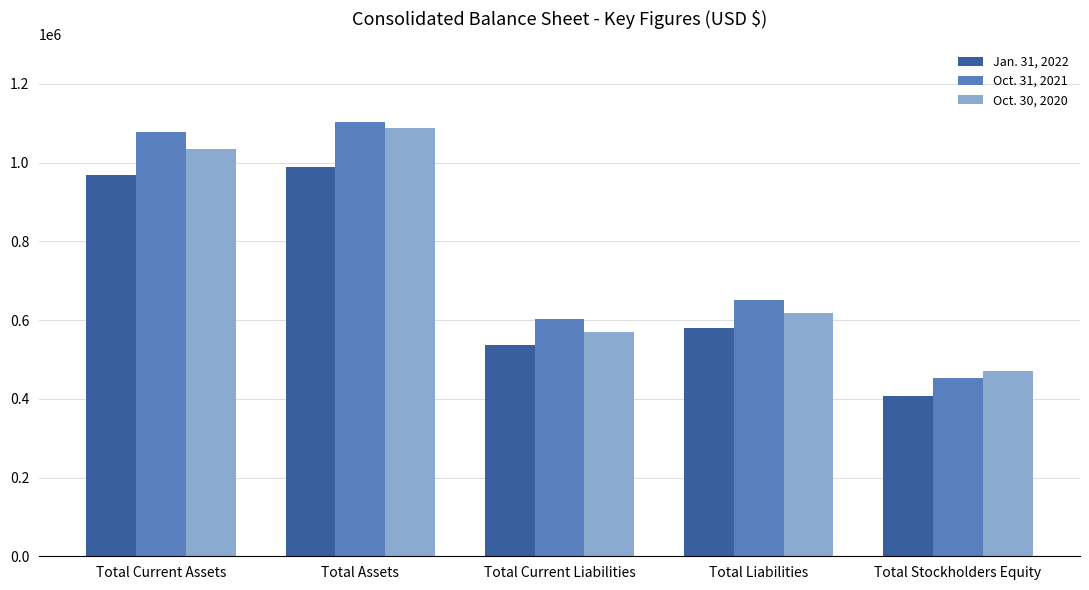

Which series has the largest total across all categories?

Oct. 31, 2021